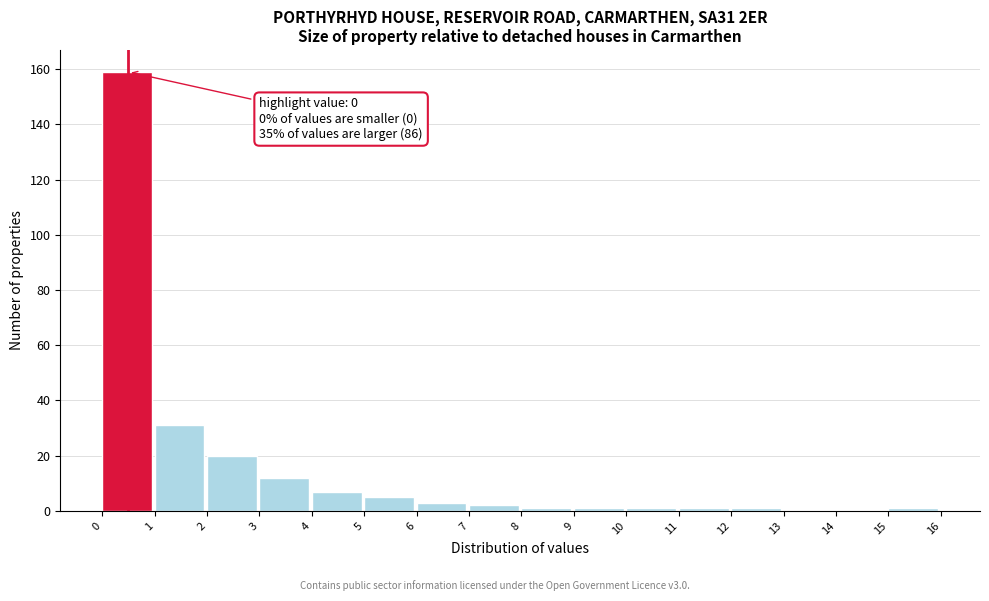

Over which range of the x-axis is the bar tallest?

0 to 1